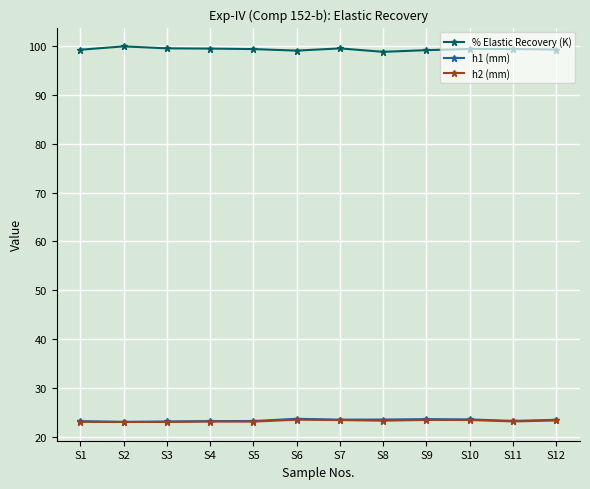

The % Elastic Recovery (K) series shows 37.1 at S4. True or false?

False